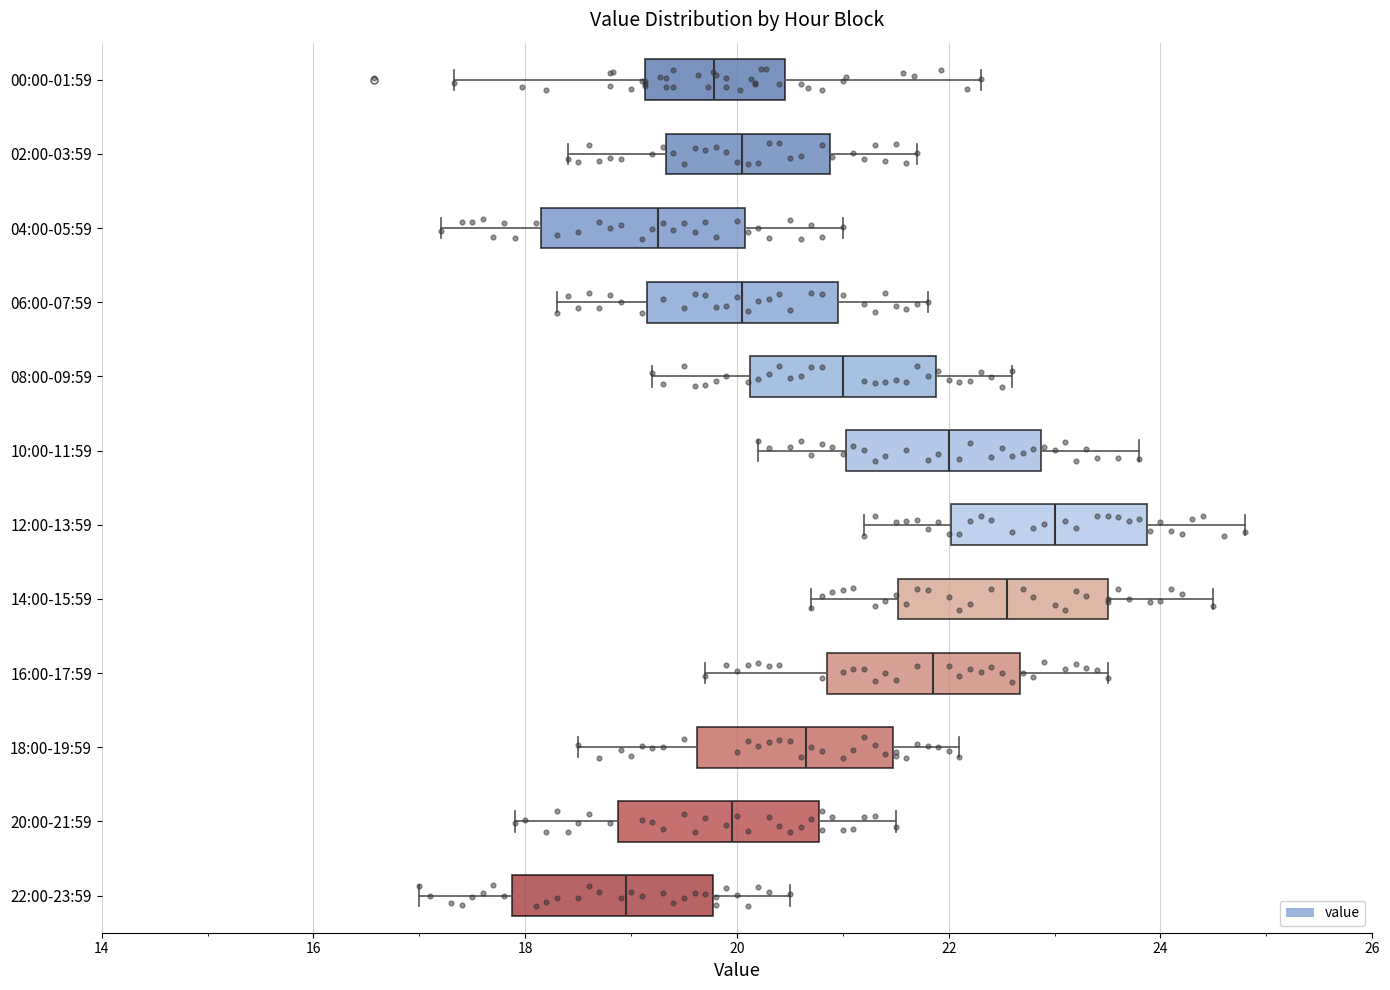

Where does the median line of the box for 16:00-17:59 sit on the x-axis? The values are not printed on the chart, so give them approximately, as read against the axis.

21.8